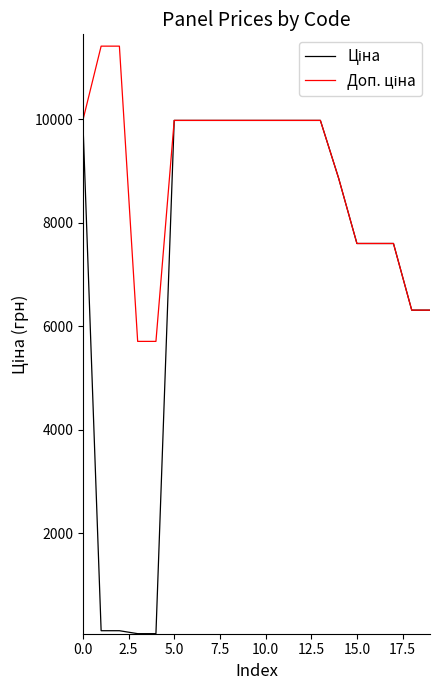

Which series has the largest total across all categories?

Доп. ціна